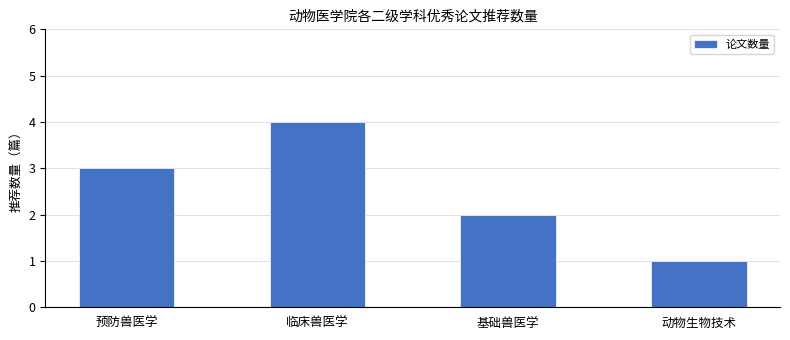

Reading right to left, what are all the values shown in this chart?

1	2	4	3